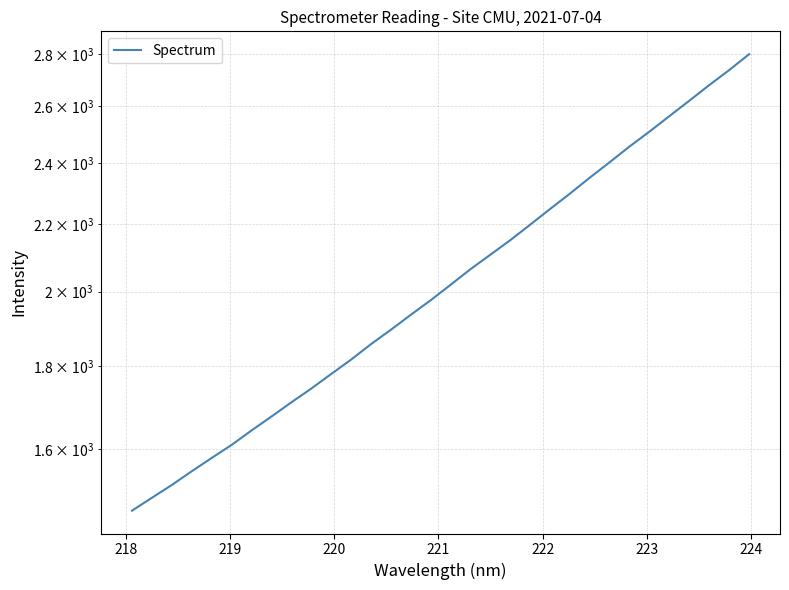

Reading right to left, what are all the values shown in this chart?

2799.0	2736.8	2679.6	2621.0	2564.7	2509.2	2456.8	2402.9	2350.8	2298.3	2248.6	2199.3	2151.6	2107.8	2065.1	2019.9	1976.2	1935.8	1895.4	1857.1	1816.9	1780.2	1743.8	1710.2	1676.1	1643.5	1610.1	1580.7	1551.3	1521.4	1494.1	1467.1